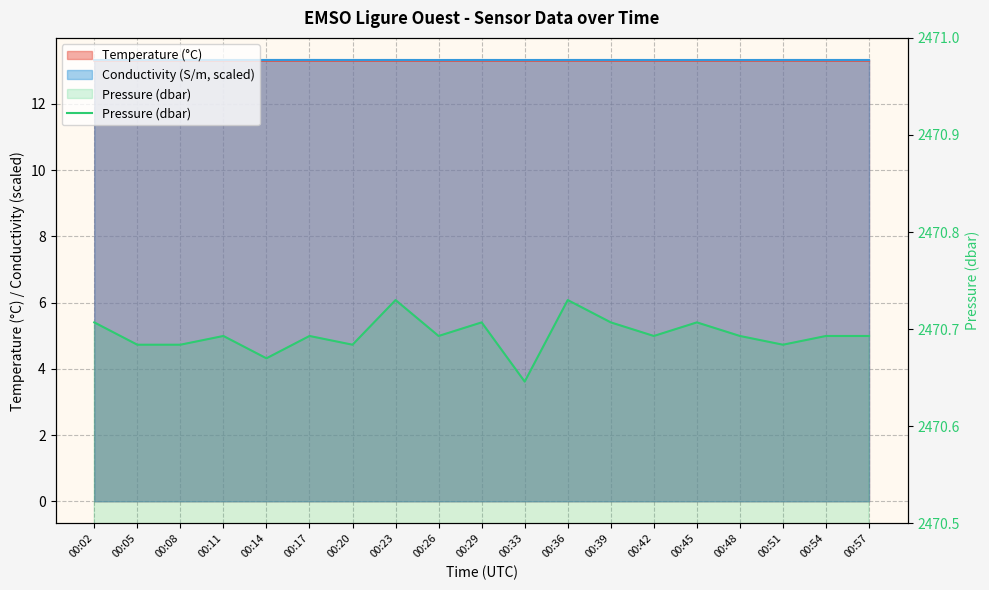

What is the value of the 10th point from the left?

2470.7